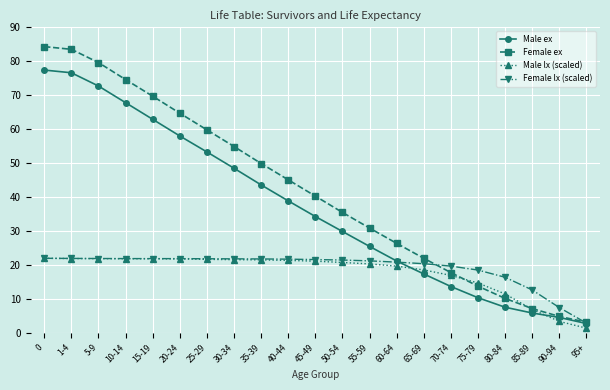

The Male ex series shows 34.3 at 45-49. True or false?

True